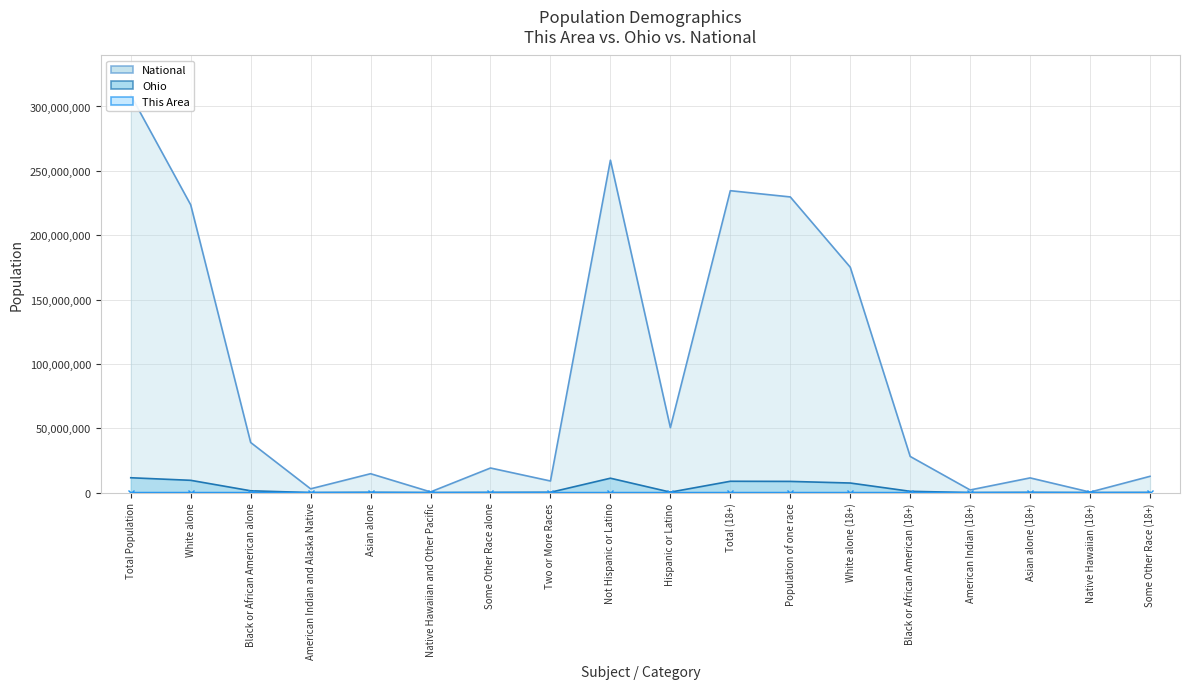

At which category does This Area reach its first local valley?

Total (18+)